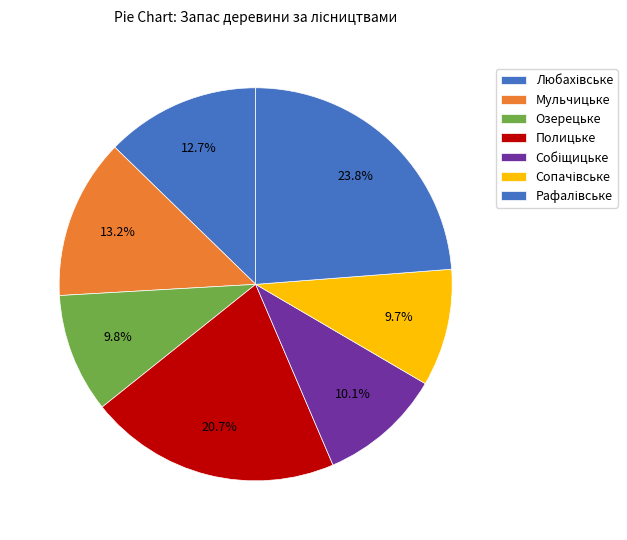

How many slices are in this pie chart?

7